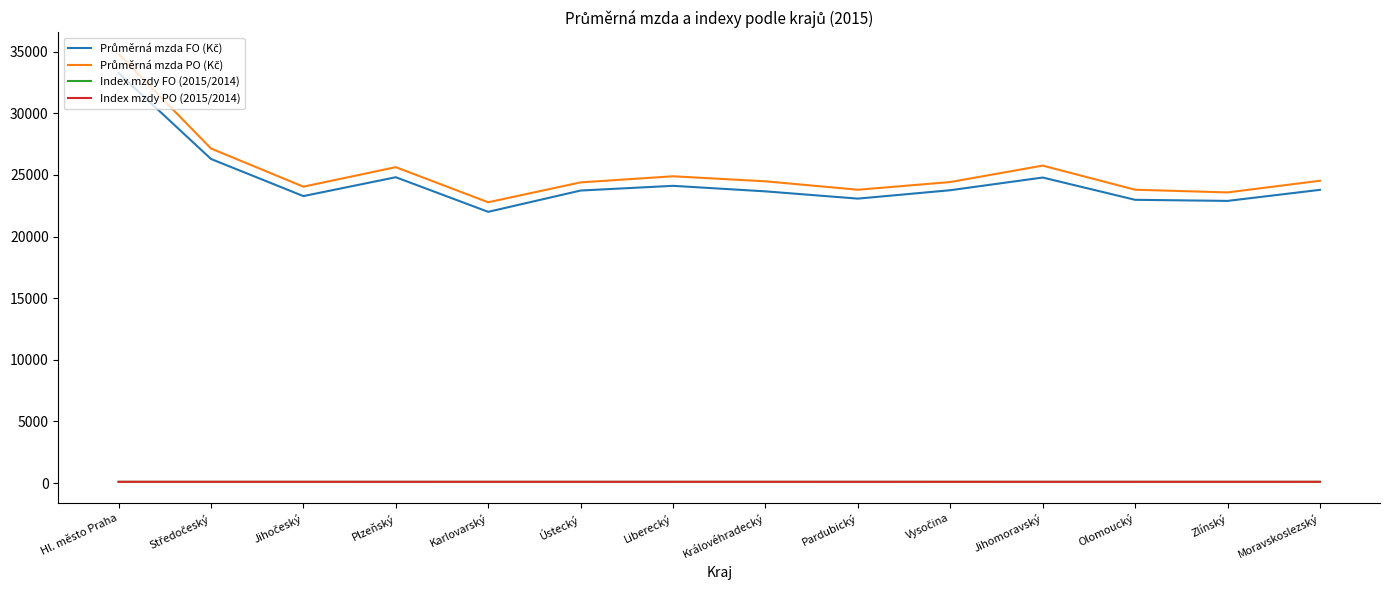

At which category is the sum across all series the highest?

Hl. město Praha